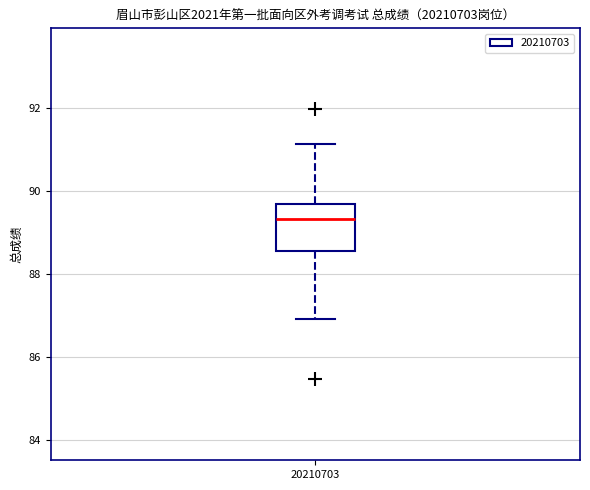

Read this box plot against the y-axis: the position of the median line, the range covered by the box, and the ends of both whiskers. The values are not printed on the chart, so give them approximately, as read against the axis.

median 89.4, box 88.6 to 89.6, whiskers 87.0 to 91.2